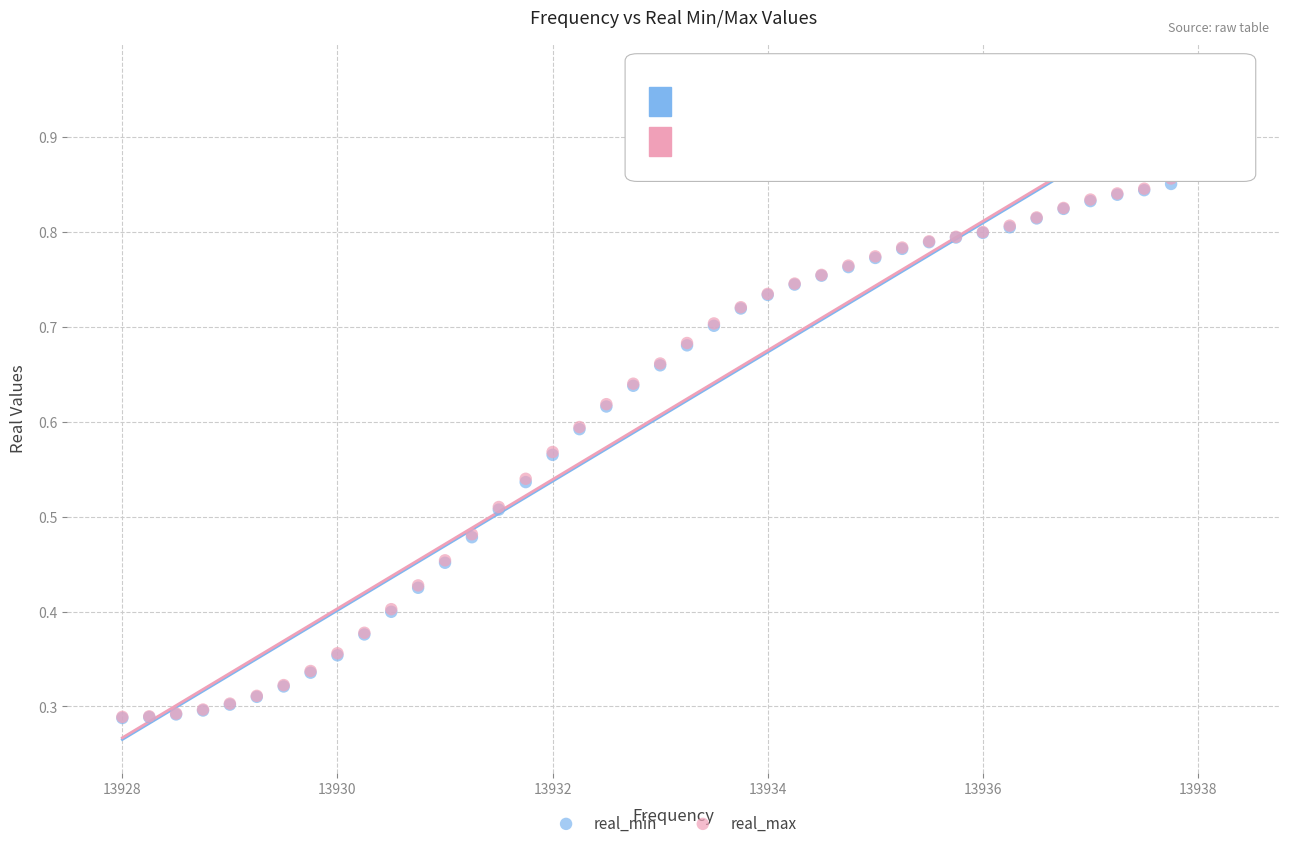

Which series has the widest spread of Y values?

real_max